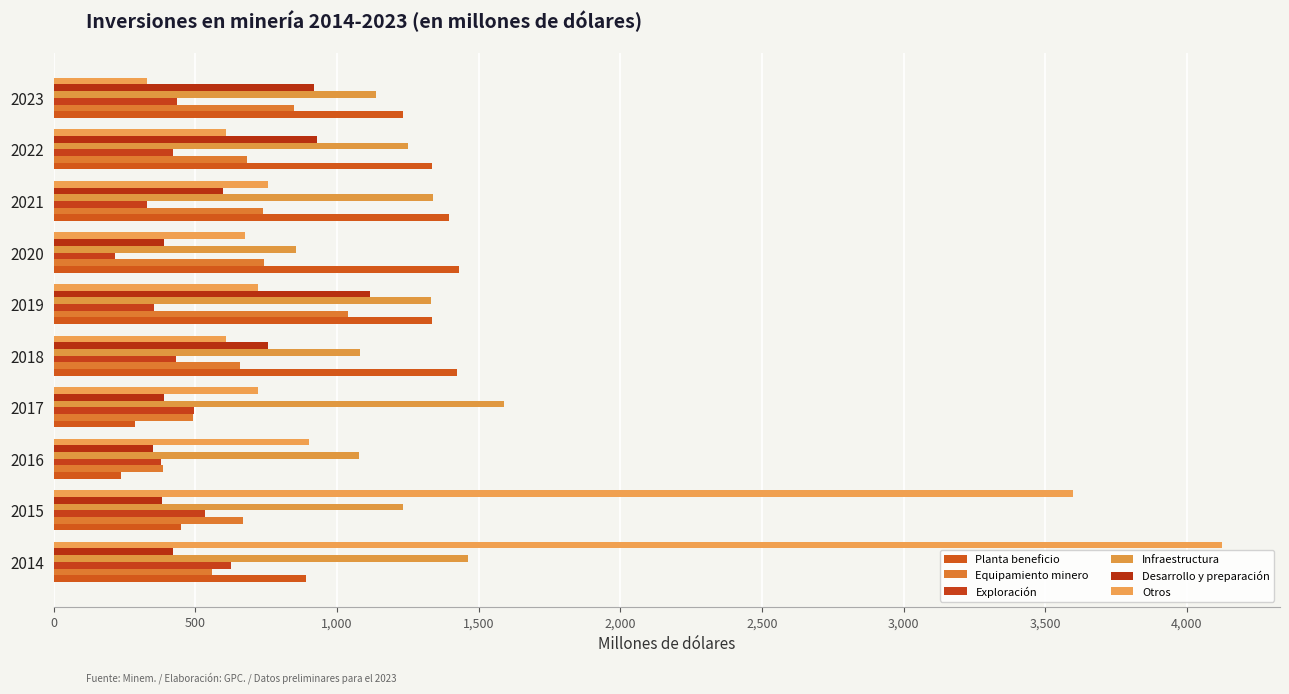

What are all the series names shown in the legend?

Planta beneficio, Equipamiento minero, Exploración, Infraestructura, Desarrollo y preparación, Otros